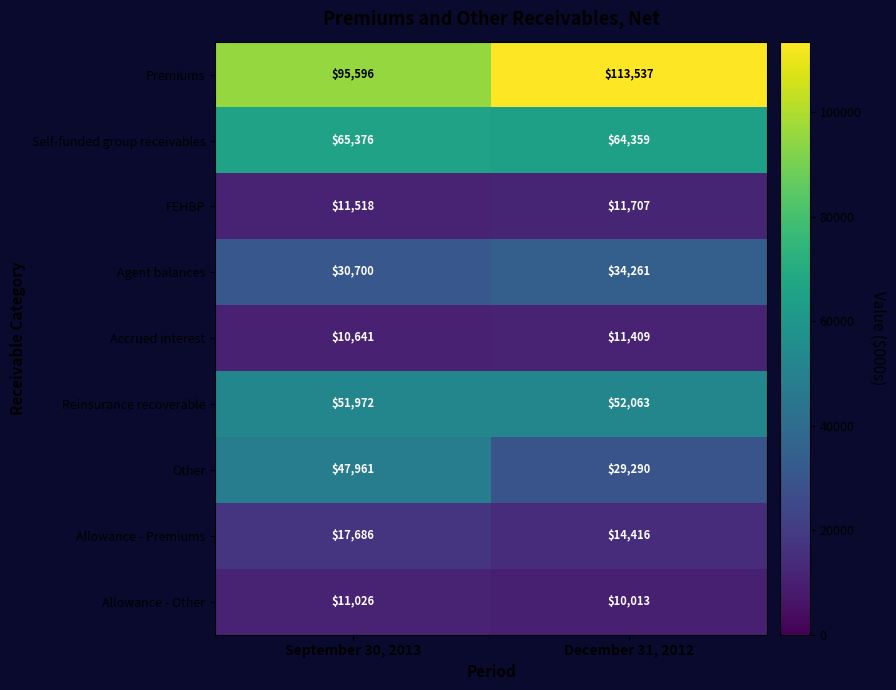

At which category is the sum across all series the highest?

September 30, 2013